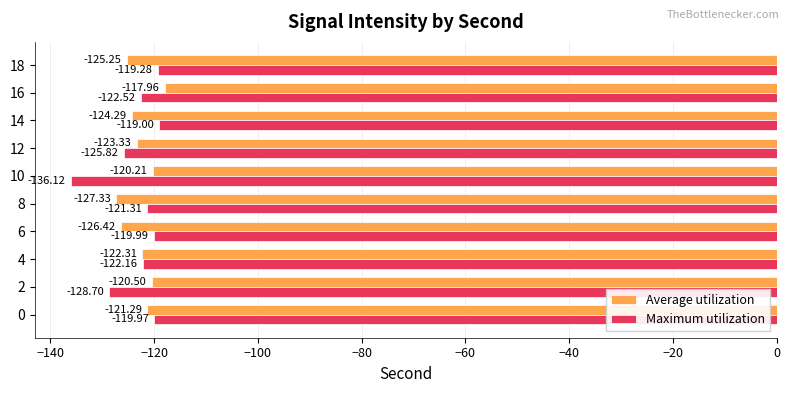

What is the spread (max minus min) of values at 10?

15.9